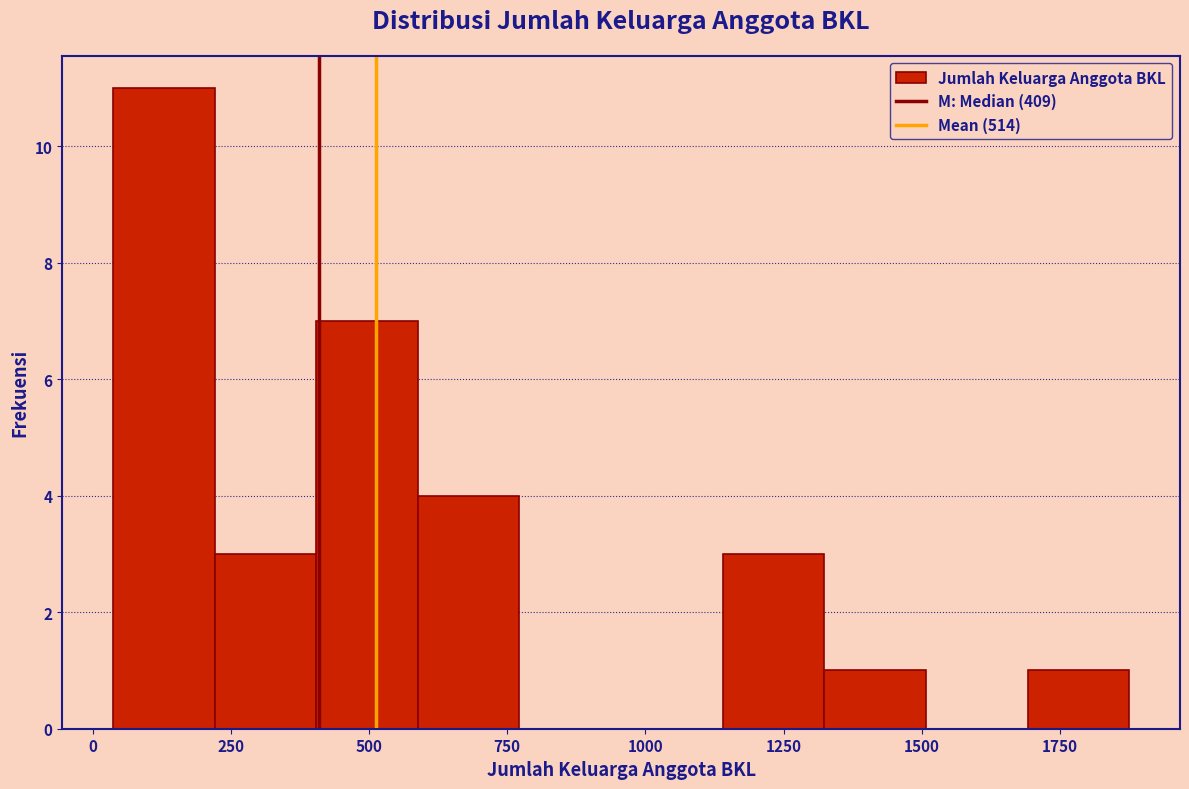

Read against the x-axis, roughly where is the centre of the tallest bar?

150